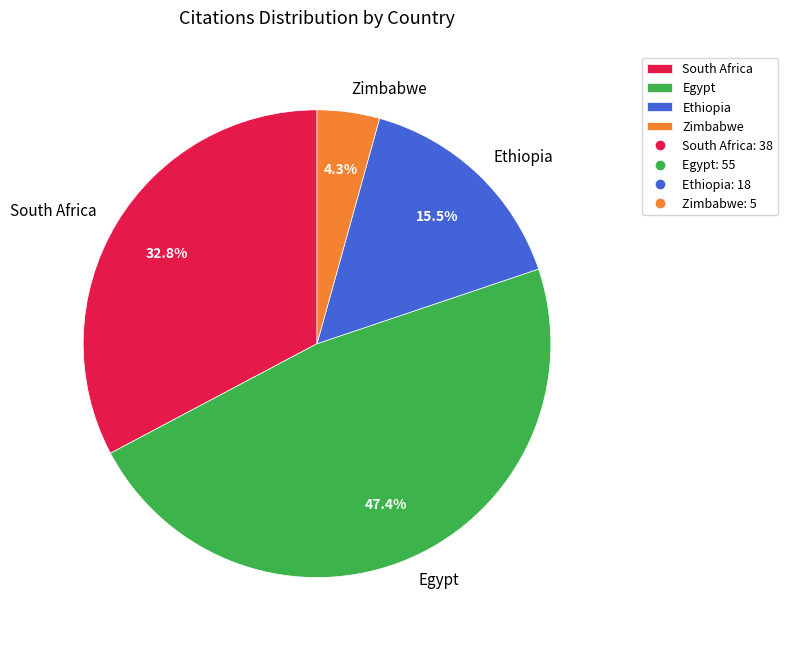

What is the smallest slice in the pie chart?

Zimbabwe